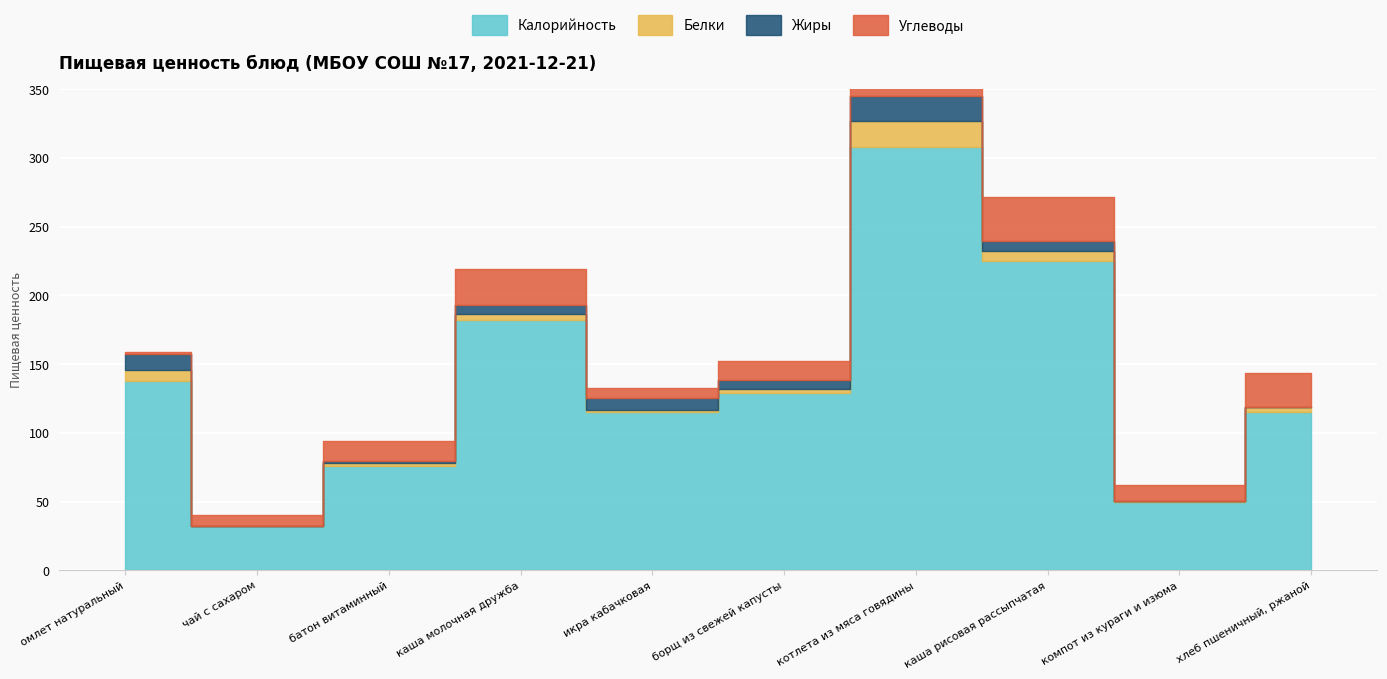

Which label corresponds to the largest value in the chart?

котлета из мяса говядины